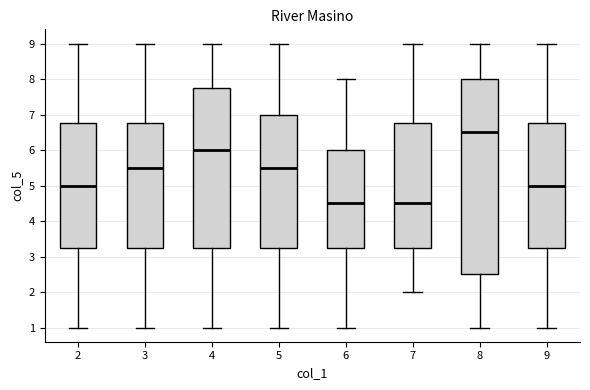

Reading left to right, read every box against the y-axis: the position of its median line, the range the box covers, and the ends of its whiskers. The values are not printed on the chart, so give them approximately, as read against the axis.

2: median 5.0, box 3.3 to 6.8, whiskers 1.0 to 9.0
3: median 5.5, box 3.3 to 6.8, whiskers 1.0 to 9.0
4: median 6.0, box 3.3 to 7.8, whiskers 1.0 to 9.0
5: median 5.5, box 3.3 to 7.0, whiskers 1.0 to 9.0
6: median 4.5, box 3.3 to 6.0, whiskers 1.0 to 8.0
7: median 4.5, box 3.3 to 6.8, whiskers 2.0 to 9.0
8: median 6.5, box 2.5 to 8.0, whiskers 1.0 to 9.0
9: median 5.0, box 3.3 to 6.8, whiskers 1.0 to 9.0